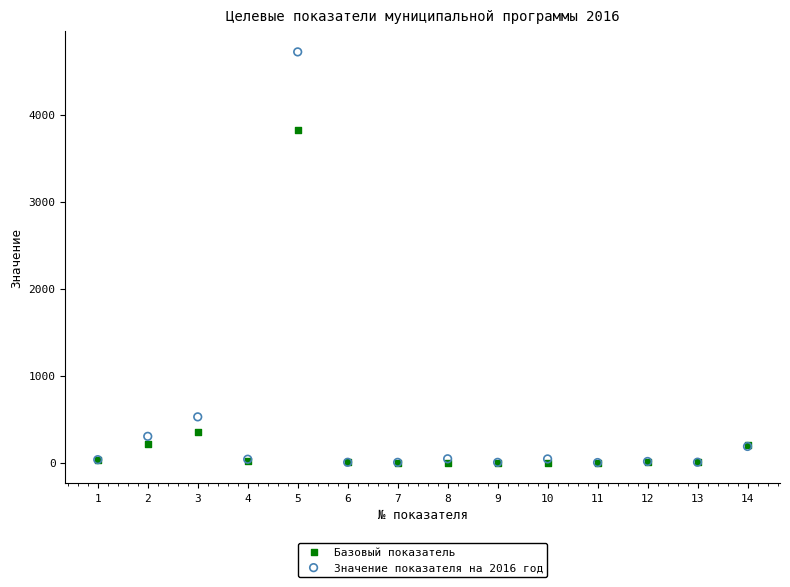

Which series has the largest Y range (max minus min)?

Значение показателя на 2016 год